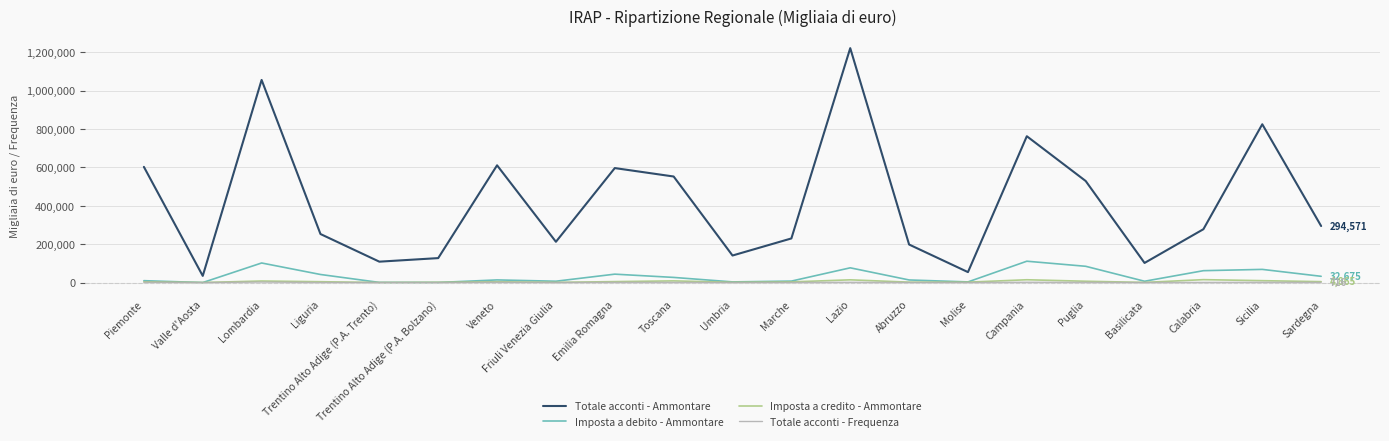

What is the maximum value shown in the chart?

1221296